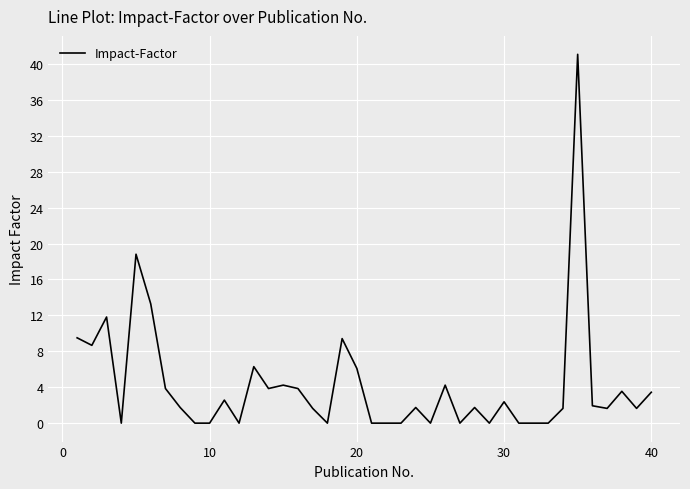

What is the difference between the maximum and minimum values?

41.1